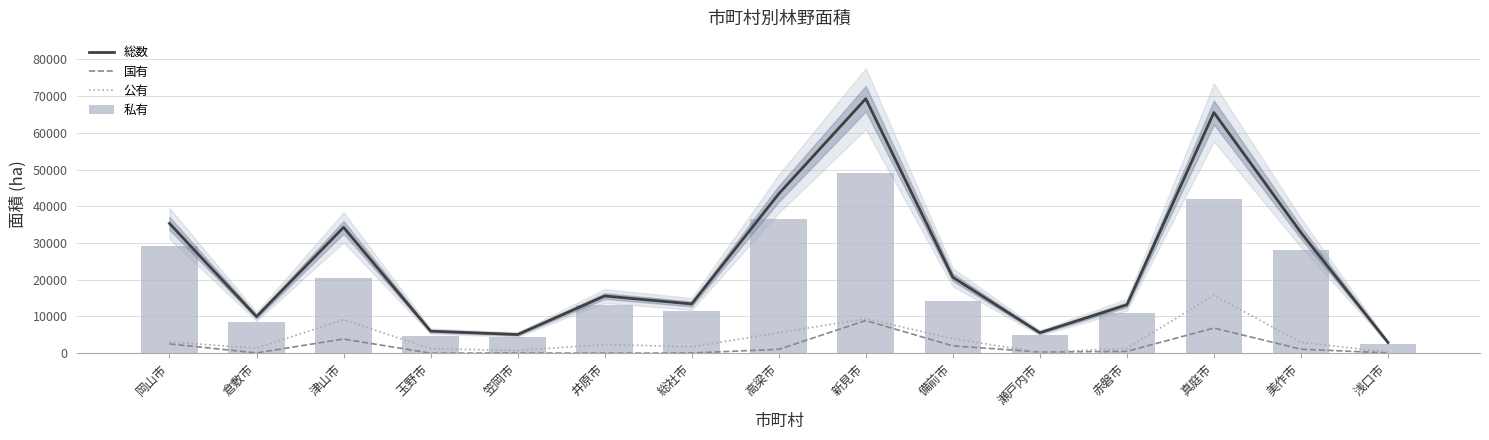

True or false: 私有 has a value of 41875 at 真庭市.

True